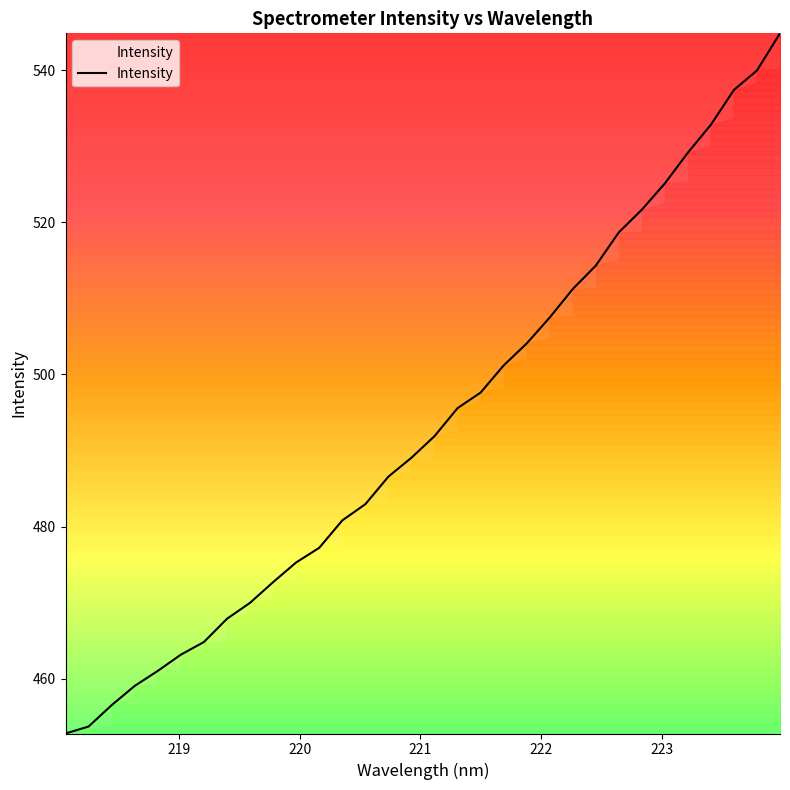

What is the smallest value displayed?

452.8